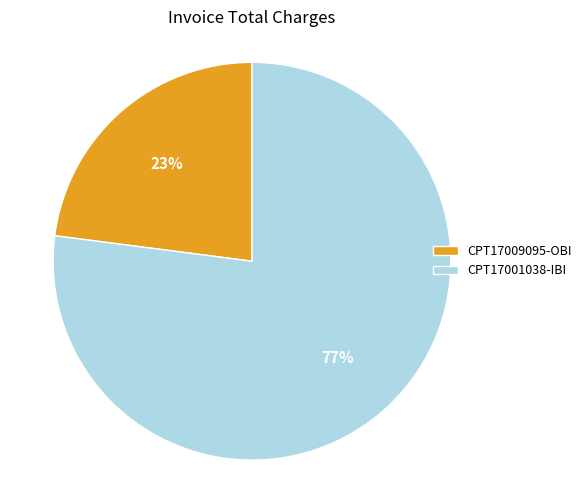

Which category accounts for the majority?

CPT17001038-IBI